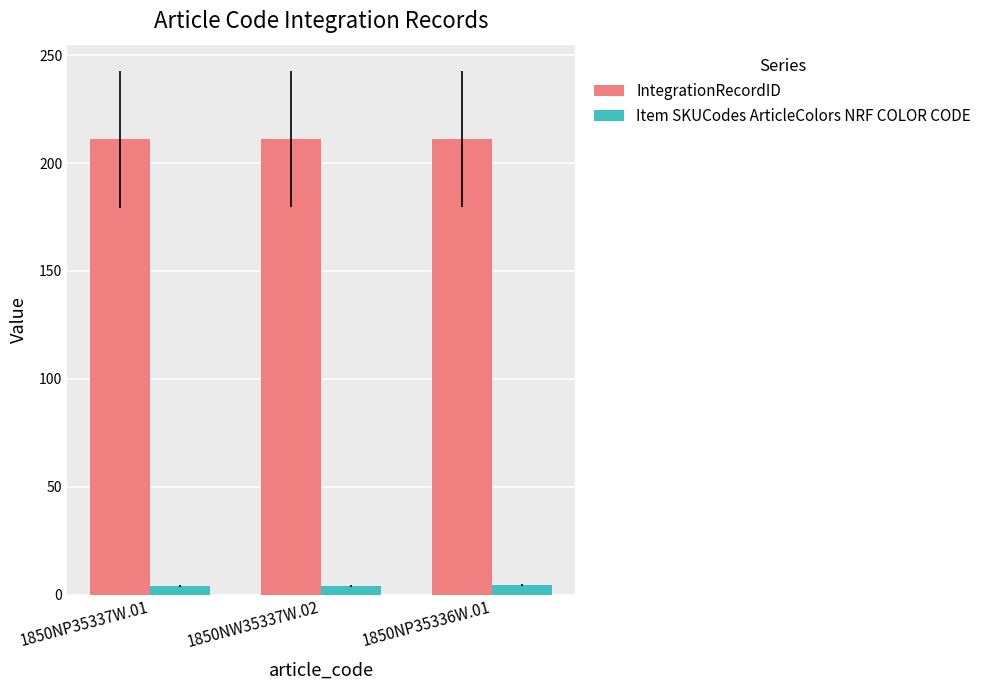

What position from the right is 1850NP35336W.01?

1